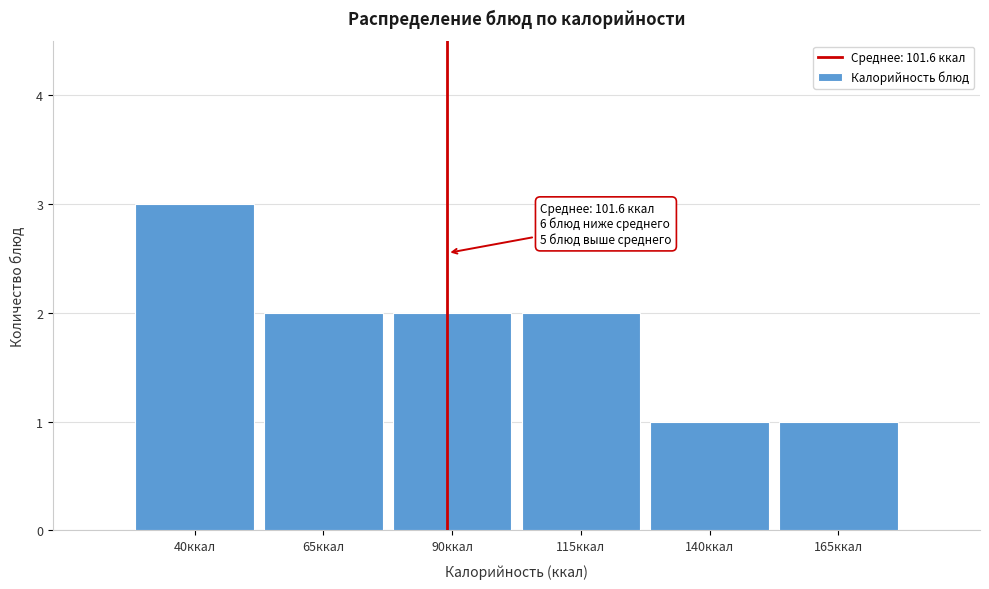

Reading left to right, transcribe all the data shown in this chart.

3	2	2	2	1	1